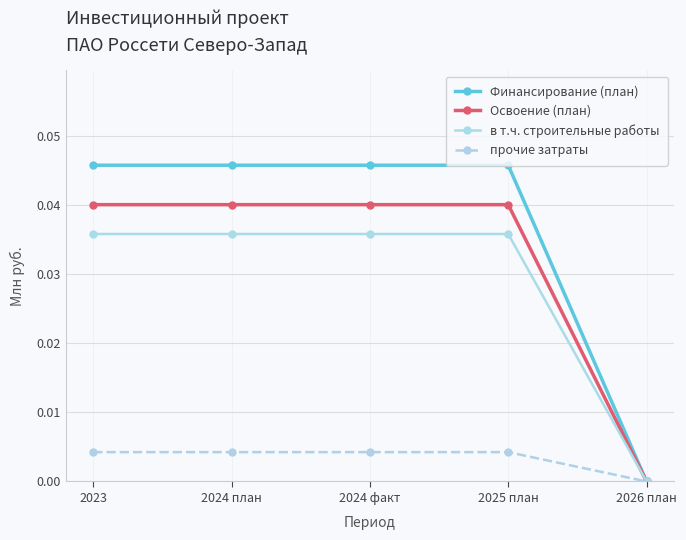

Which series changed the most between 2025 план and 2026 план?

Финансирование (план)